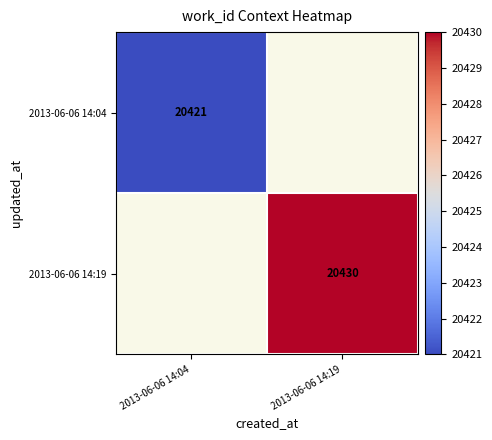

The 2013-06-06 14:19 series shows 32959 at 2013-06-06 14:19. True or false?

False